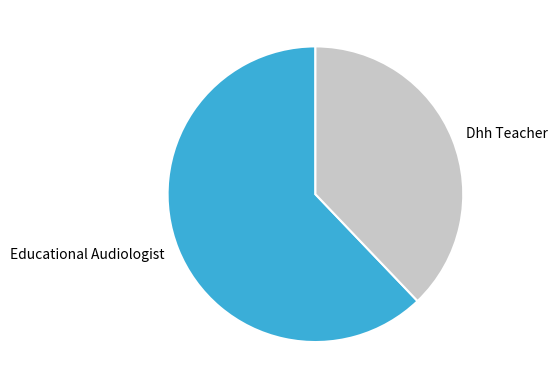

Rank the categories by value from lowest to highest.

Dhh Teacher, Educational Audiologist